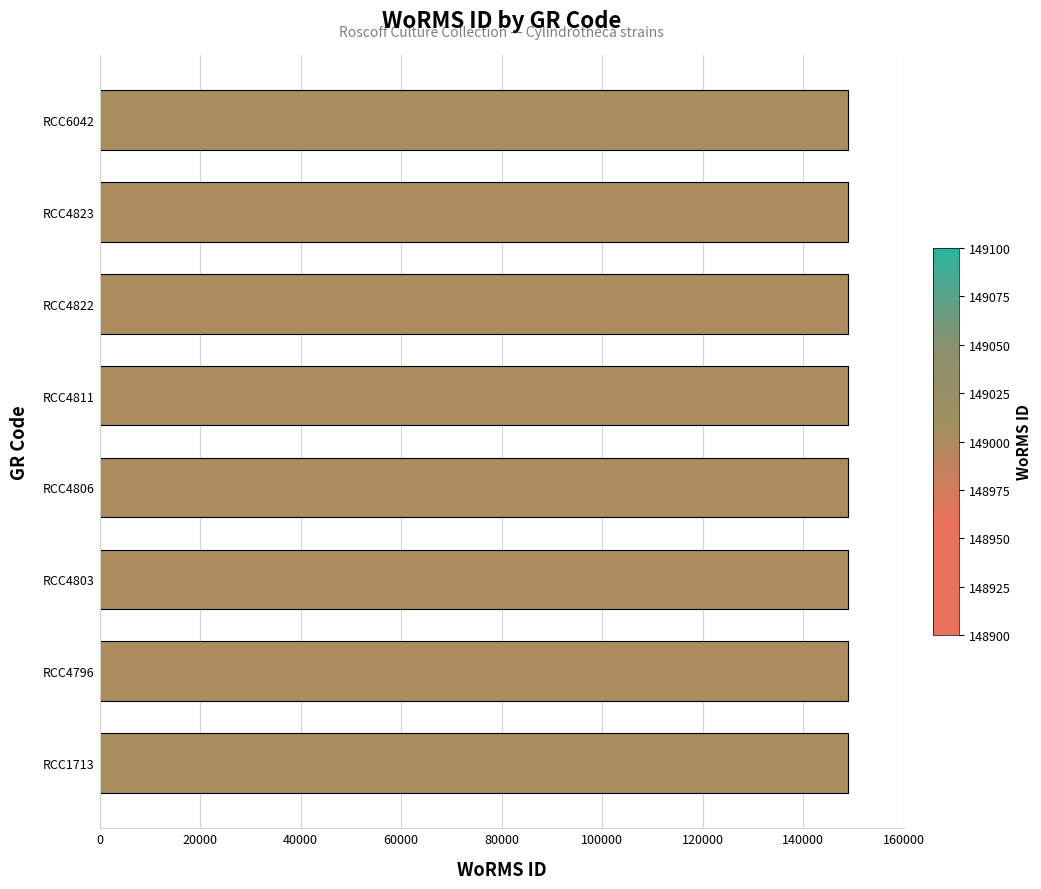

True or false: the data shows 149003 at RCC4811.

True